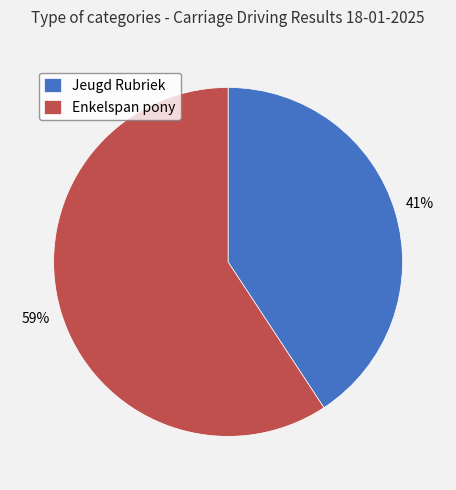

The Enkelspan pony slice represents 59% of the pie. True or false?

True